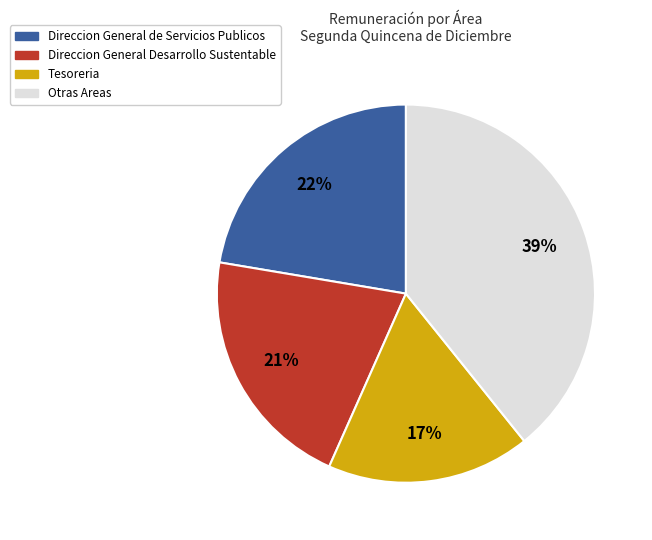

Is there any slice that represents more than half of the pie?

No